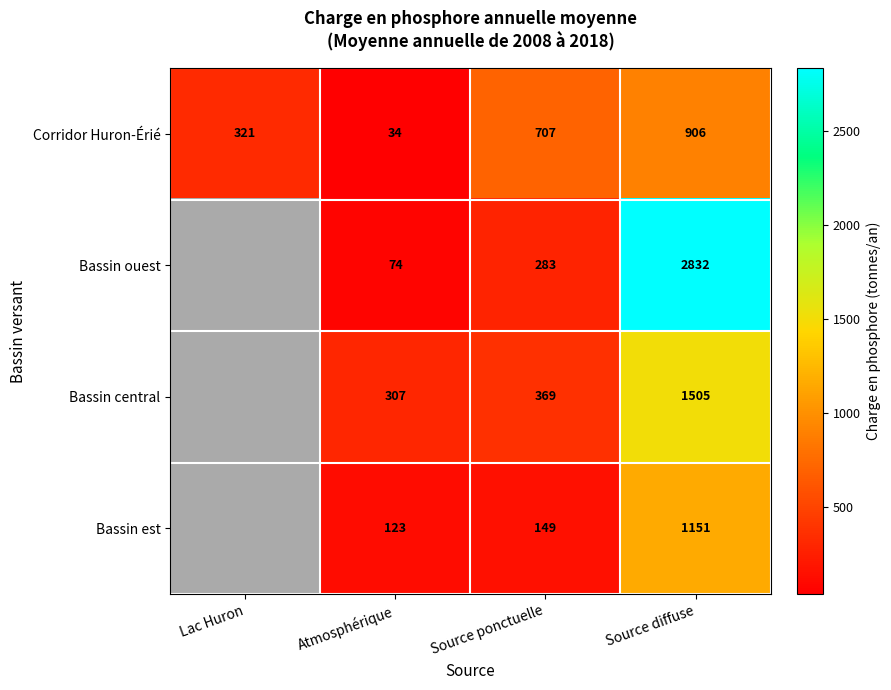

Between Atmosphérique and Source diffuse, which series saw the biggest shift?

Bassin ouest